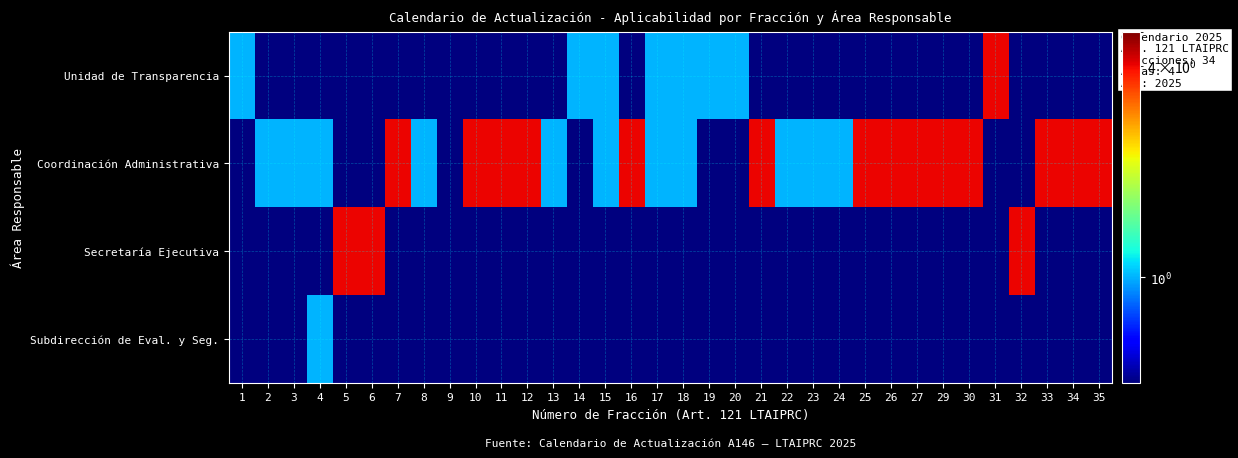

Which category has the highest value across all series?

31